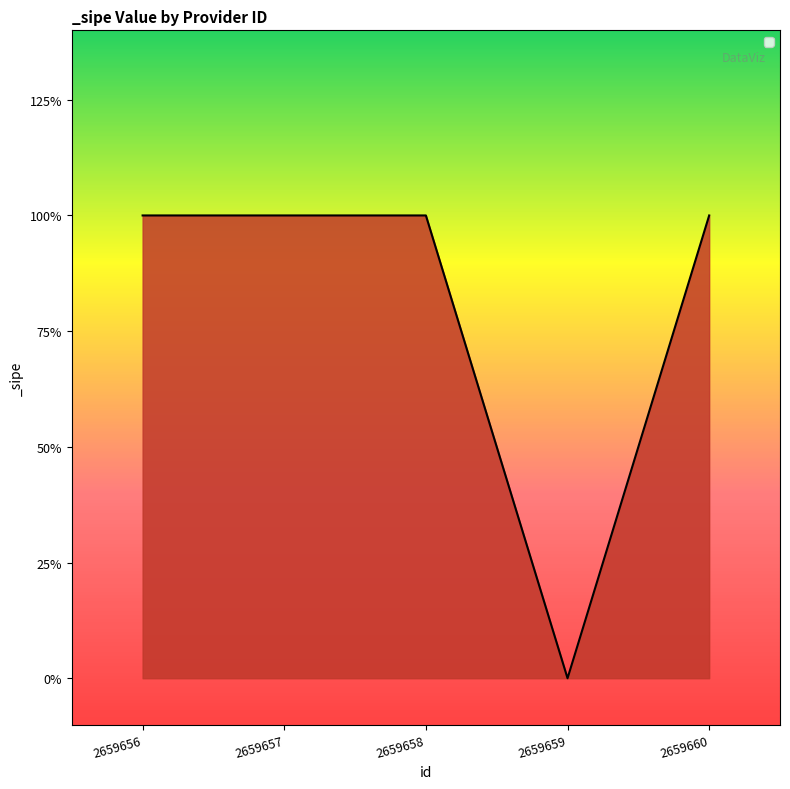

Is this an area chart (filled region under the line)?

Yes